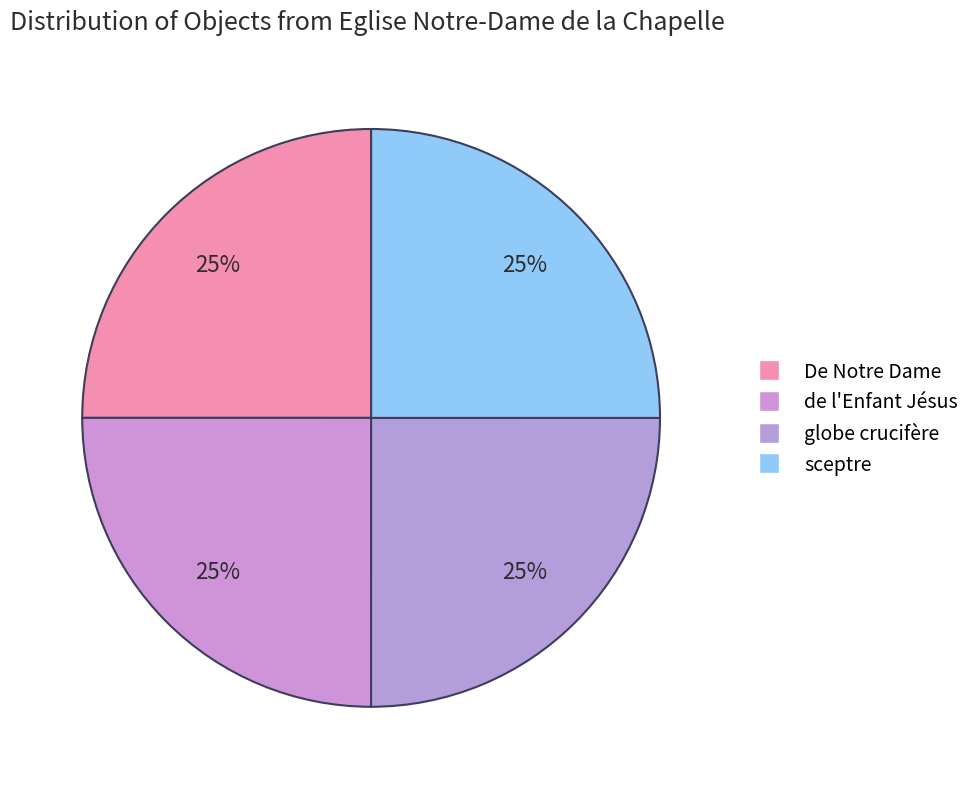

To the nearest percent, what portion does de l'Enfant Jésus represent?

25%